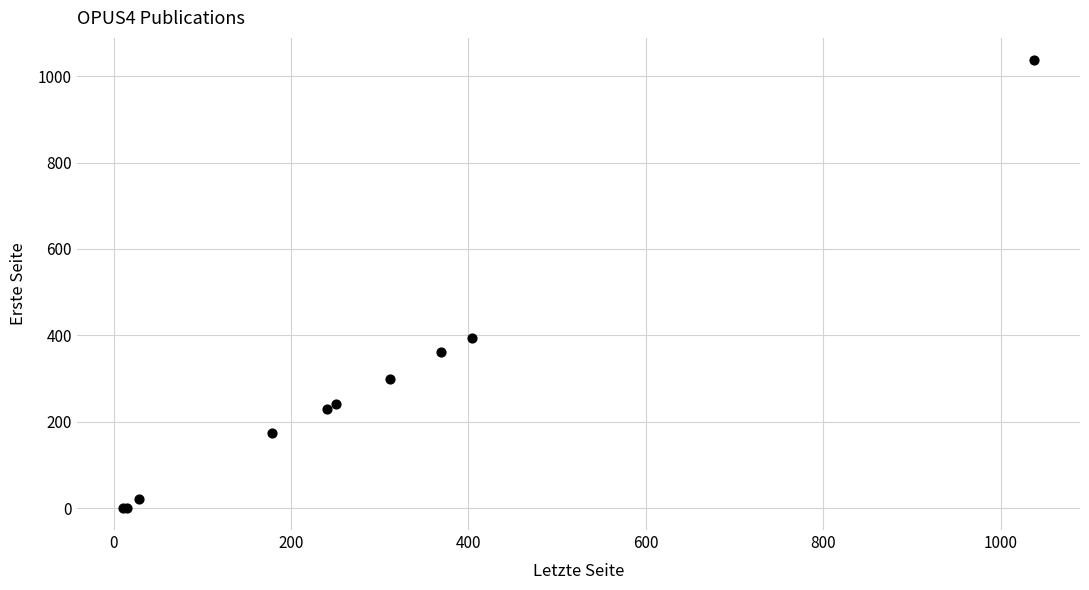

What Y value in the scatter plot is closest to 519?

395